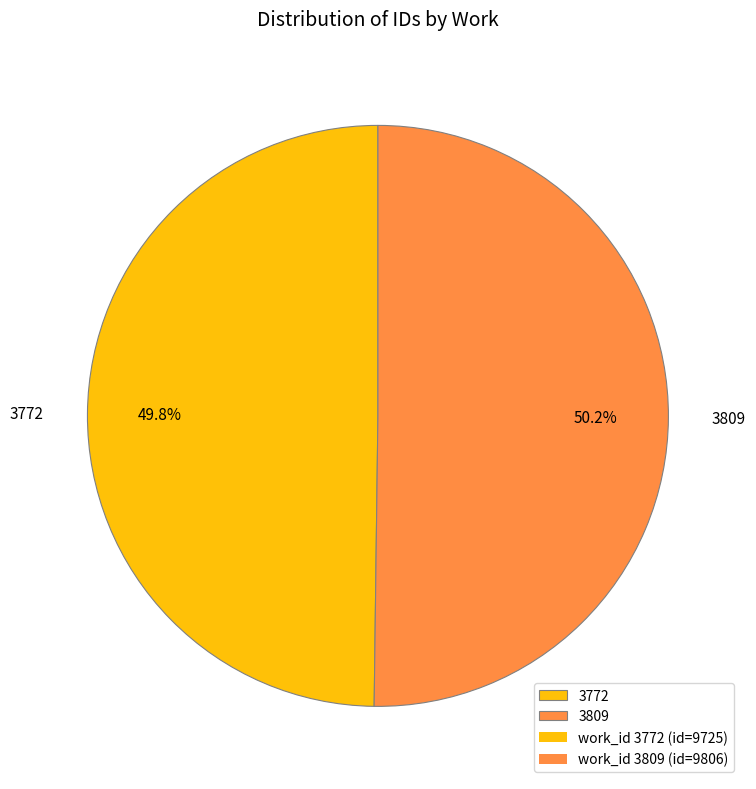

Is the sum of 3772 and 3809 greater than half?

Yes